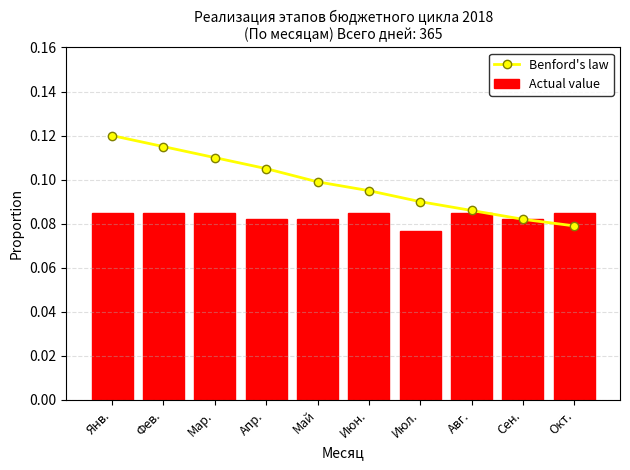

How many Actual value values are between 0 and 1?

10